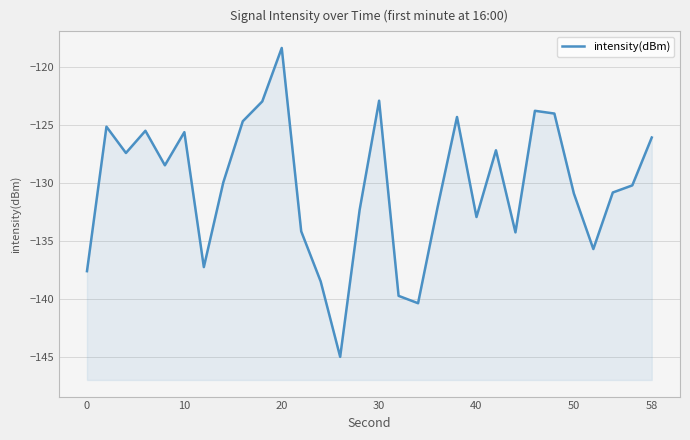

What is the smallest value displayed?

-145.0